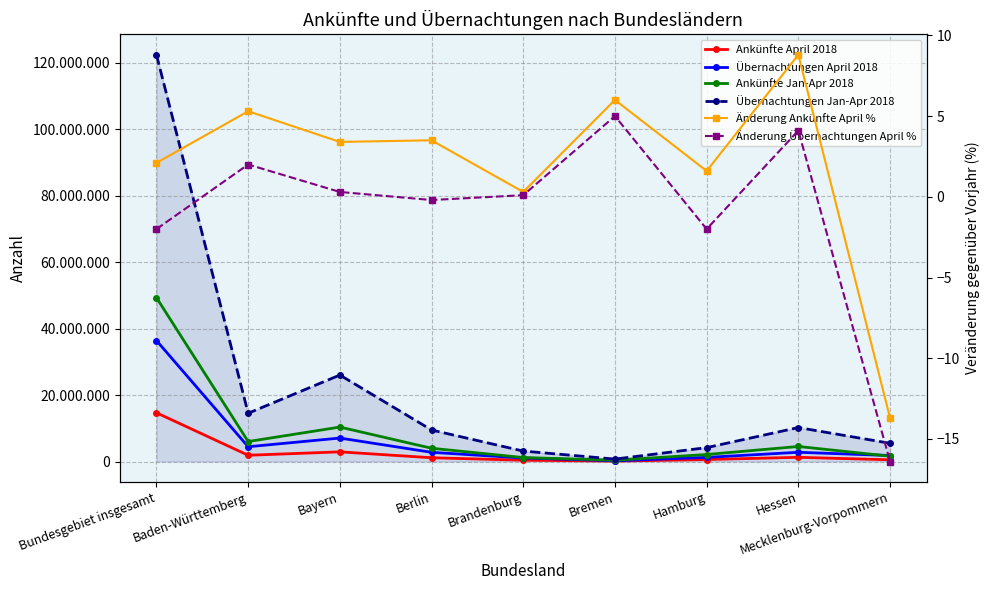

How many values in the Übernachtungen April 2018 series exceed 2767253?

4